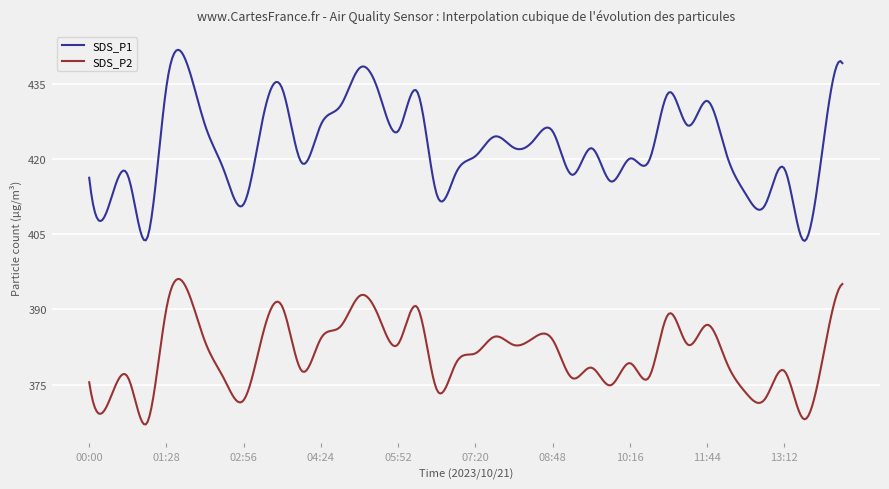

What is the minimum value for SDS_P1?

403.7